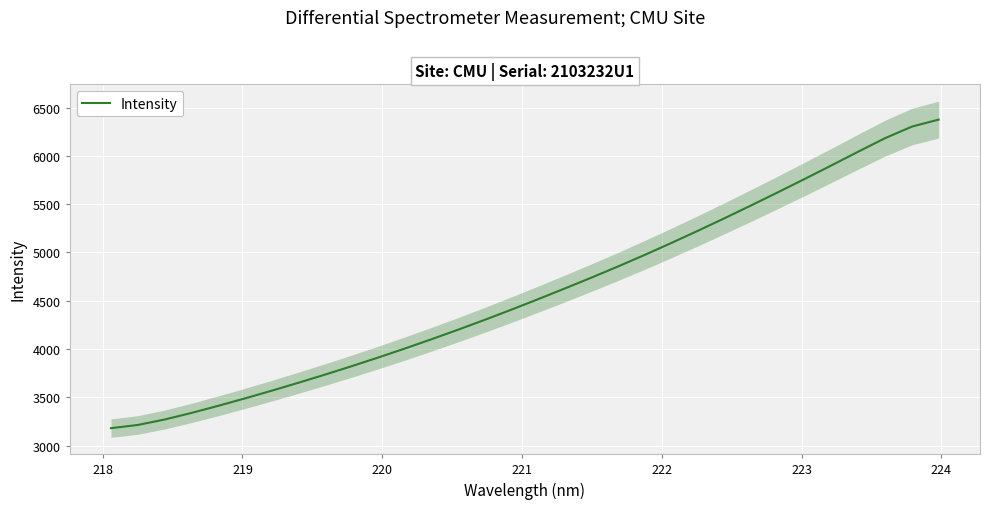

What is the minimum value for Intensity?

3180.0